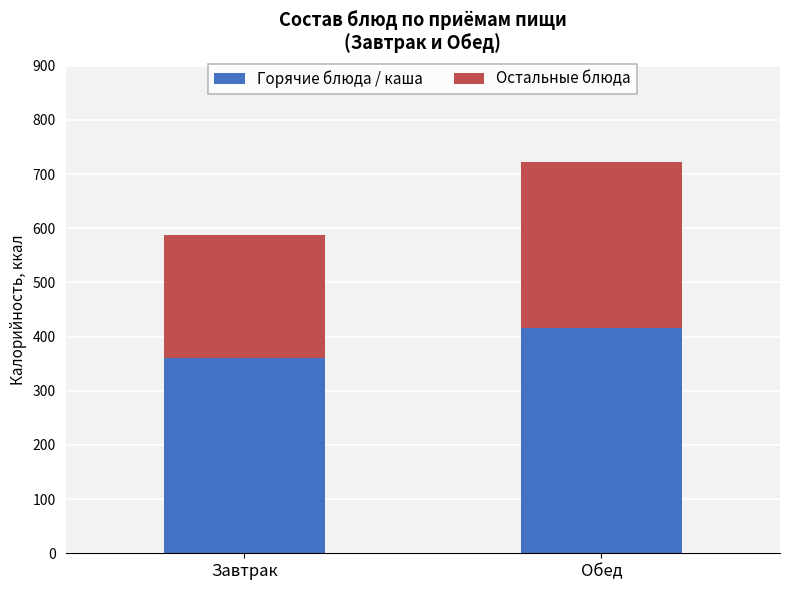

Count the number of data series in this chart.

2